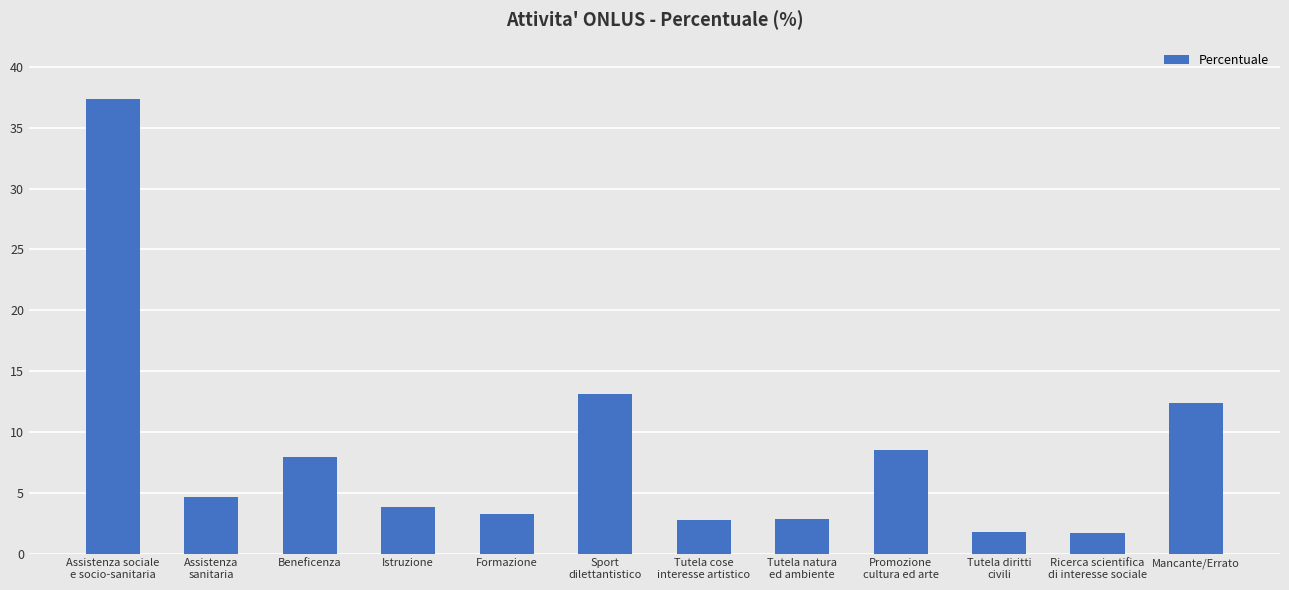

The value at Beneficenza is 8.0. True or false?

True